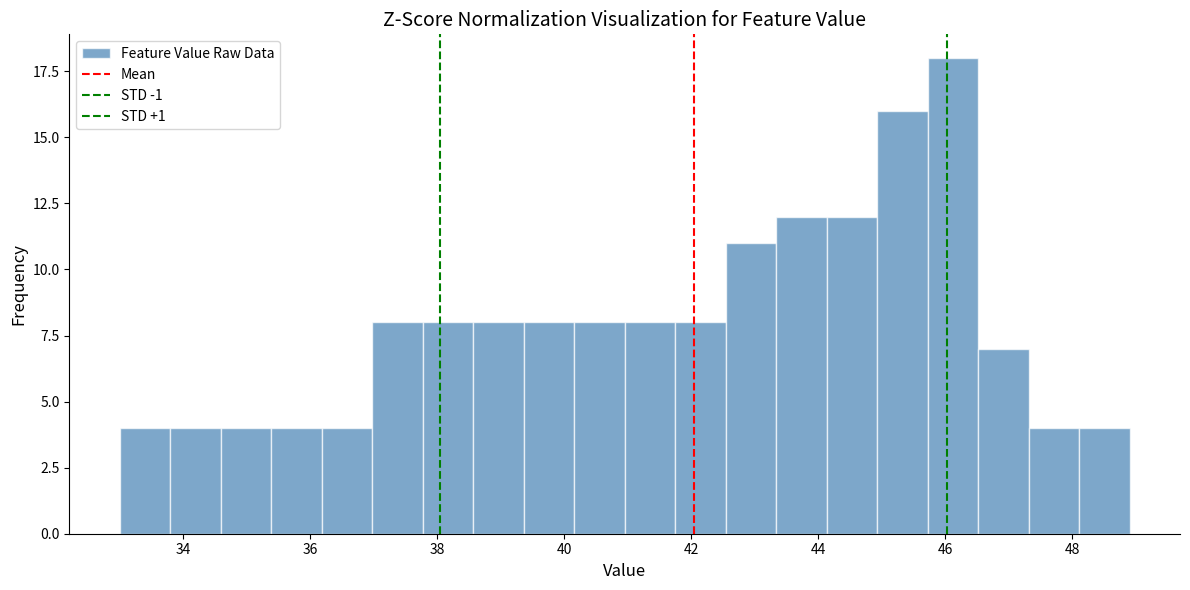

Read against the x-axis, roughly where is the centre of the tallest bar?

46.2